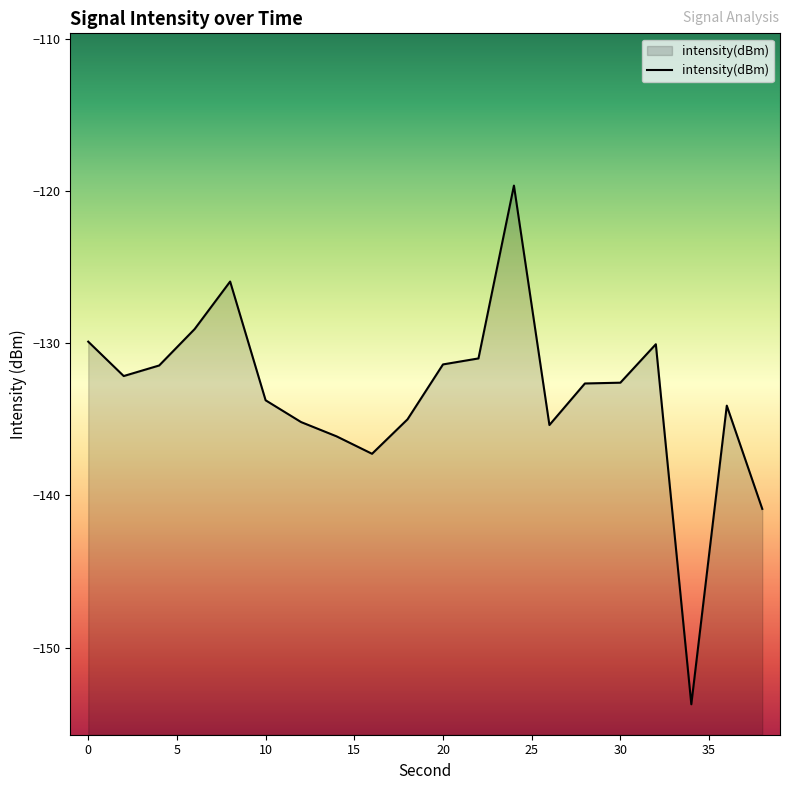

What is the value of the 2nd point from the left?

-132.2